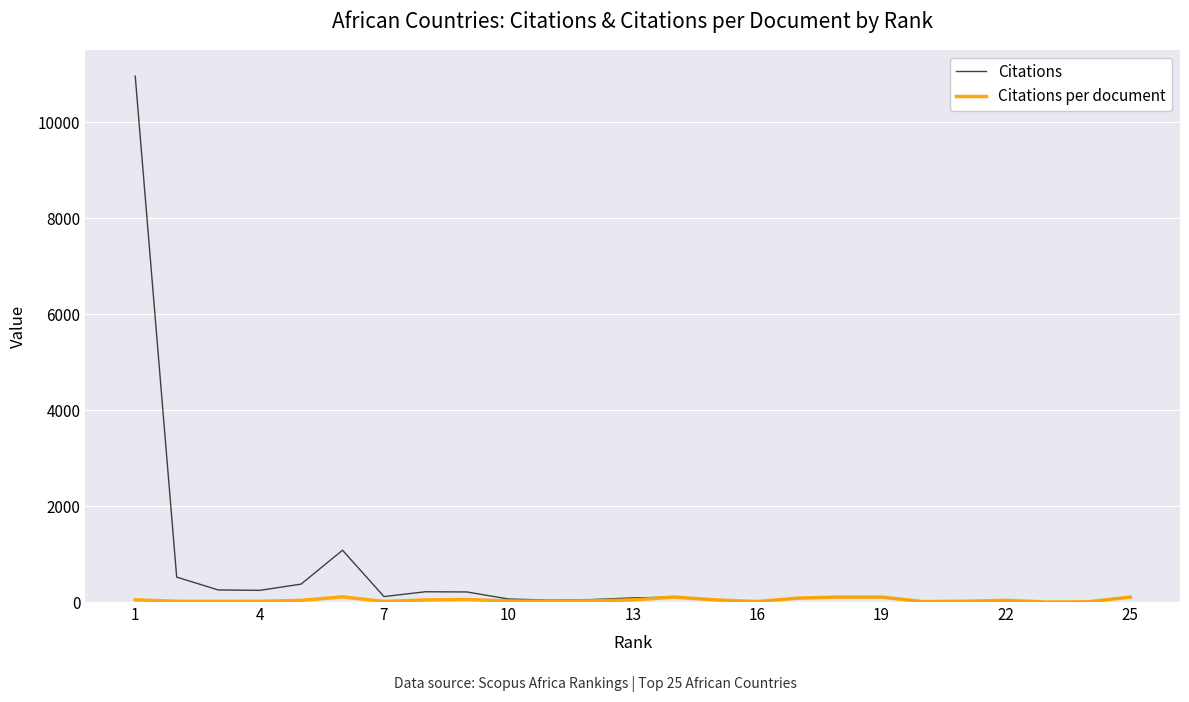

Which series has the largest range (max minus min)?

Citations